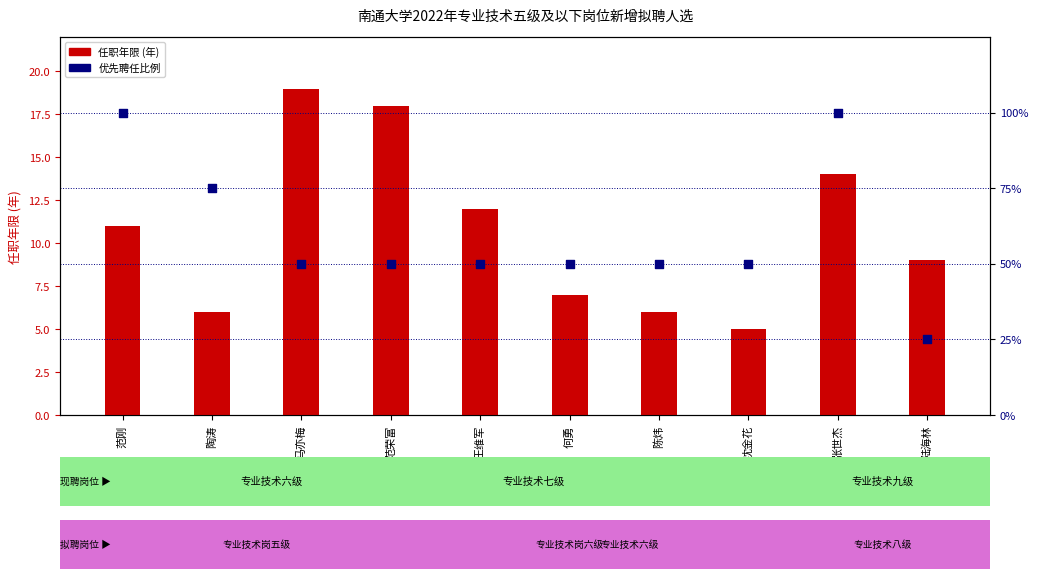

At how many categories does at least one series exceed 6?

10